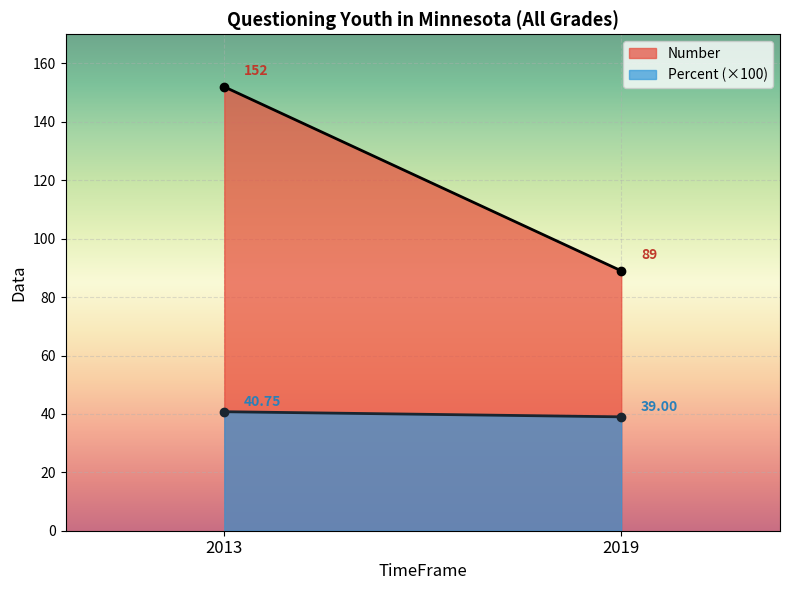

At which category is the sum across all series the highest?

2013